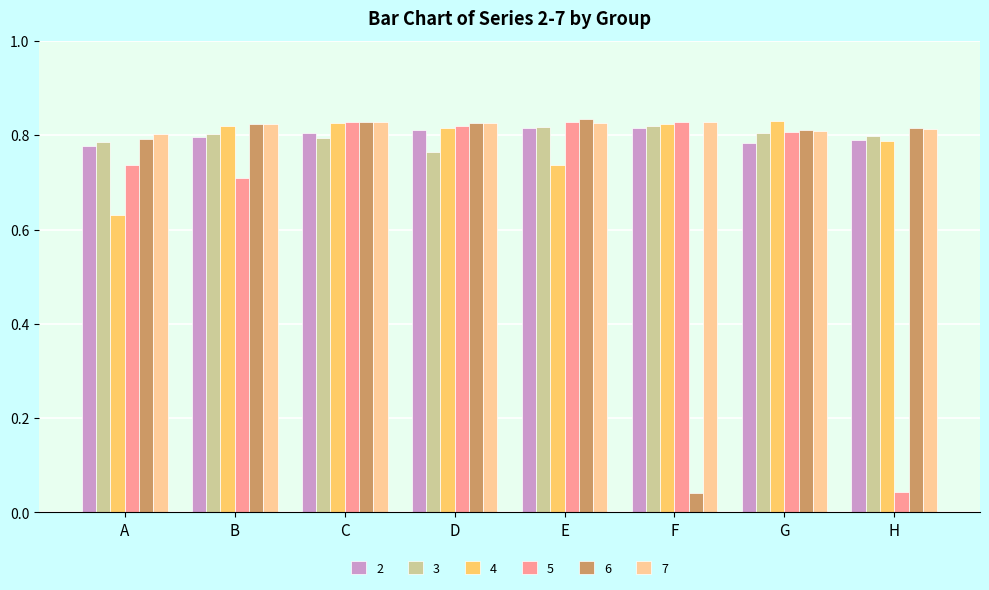

What is the total value across all series at E?

4.9